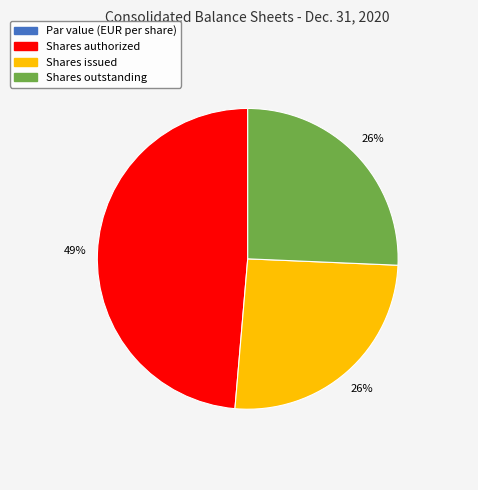

Is the sum of Shares outstanding and Shares authorized greater than half?

Yes